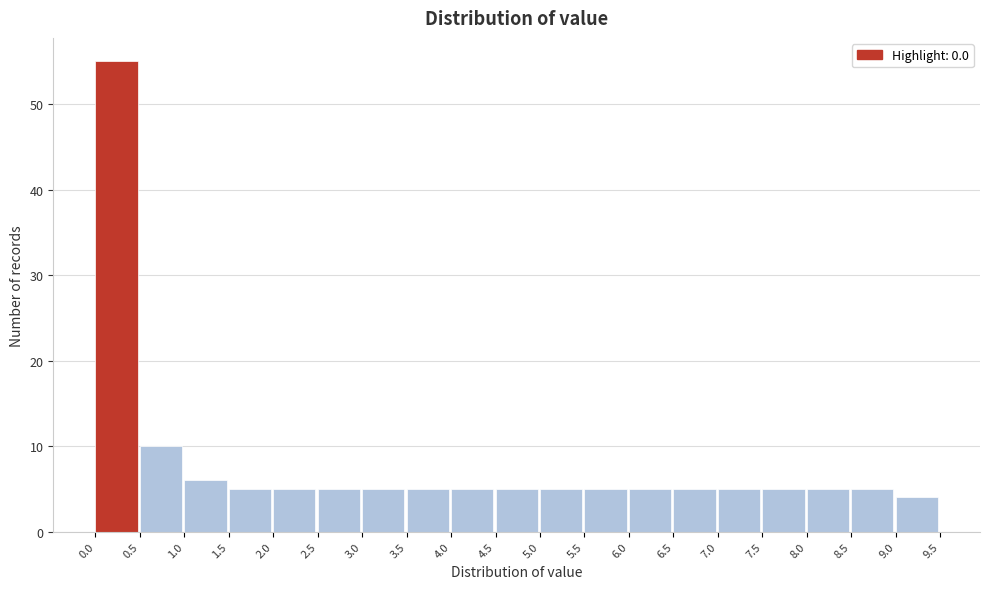

How tall is the bar that spans 7.0 to 7.5 on the x-axis? The values are not printed on the chart, so give them approximately, as read against the axis.

5